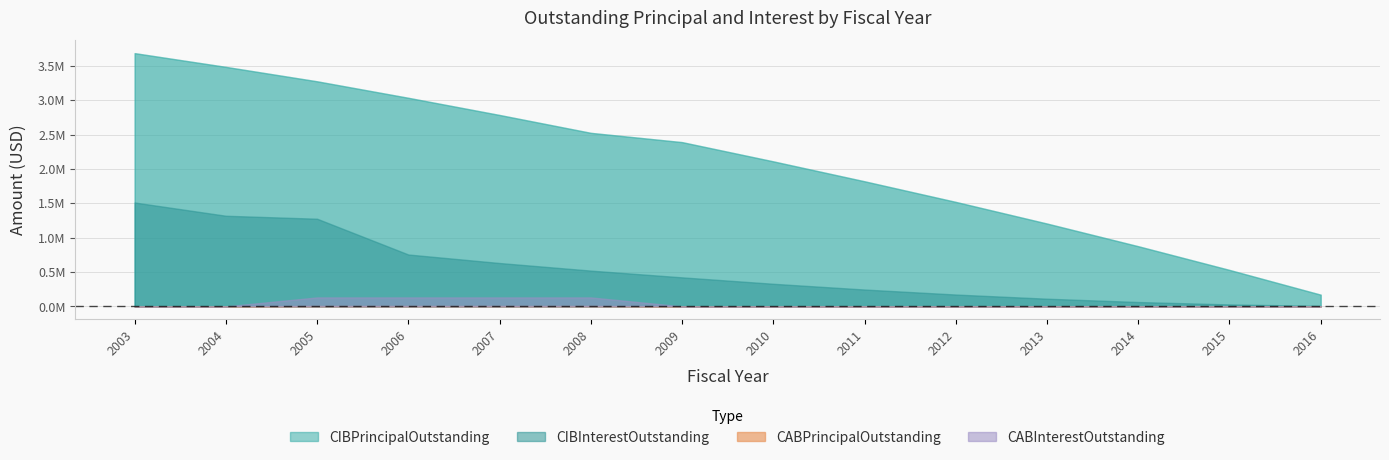

True or false: CIBInterestOutstanding has a value of 2412881.2 at 2003.

False